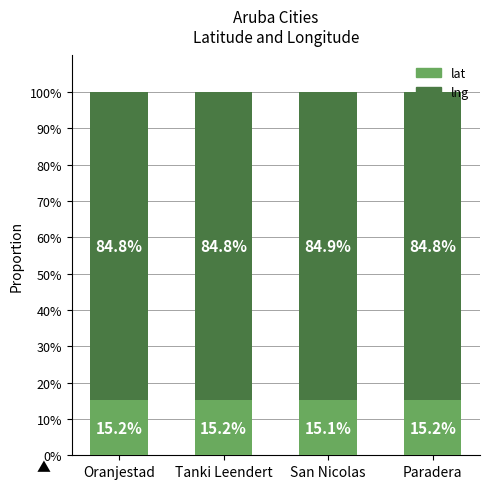

Does the chart contain stacked bars?

Yes